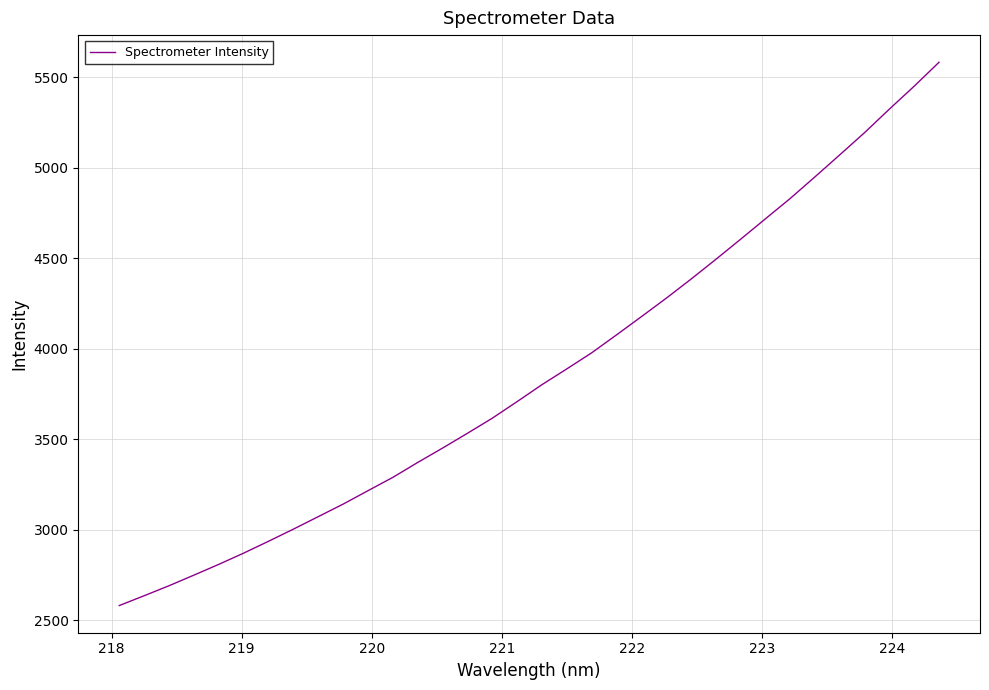

What is the difference between the maximum and minimum values?

3002.4